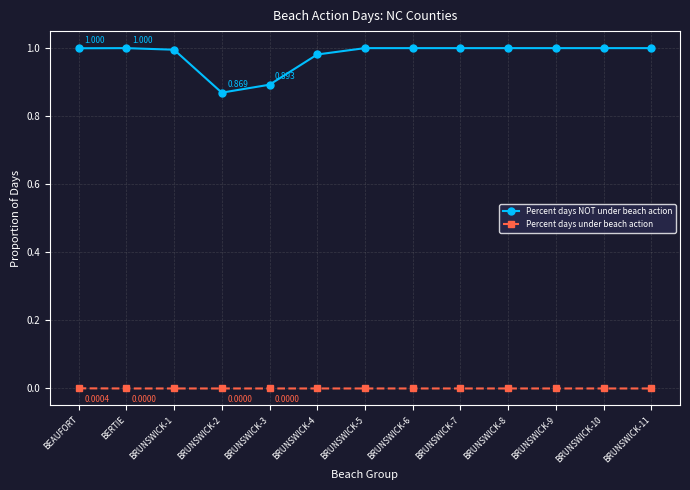

Does the chart display data point markers on the line(s)?

Yes